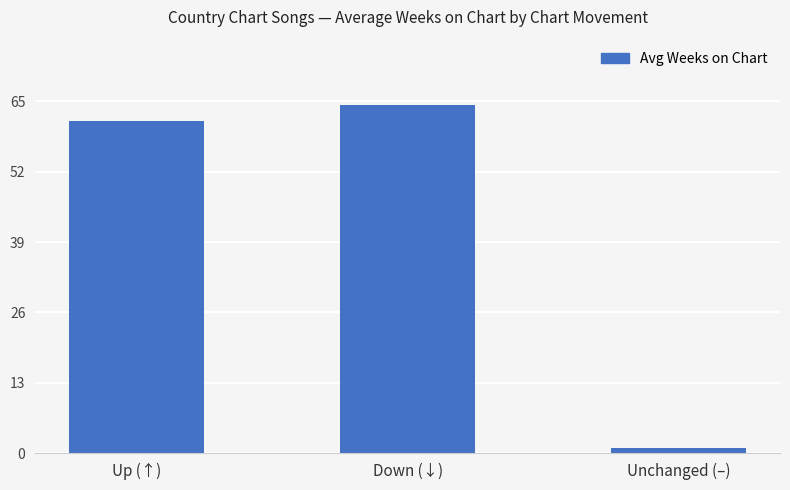

What is the approximate value at Unchanged (–)?

1.0